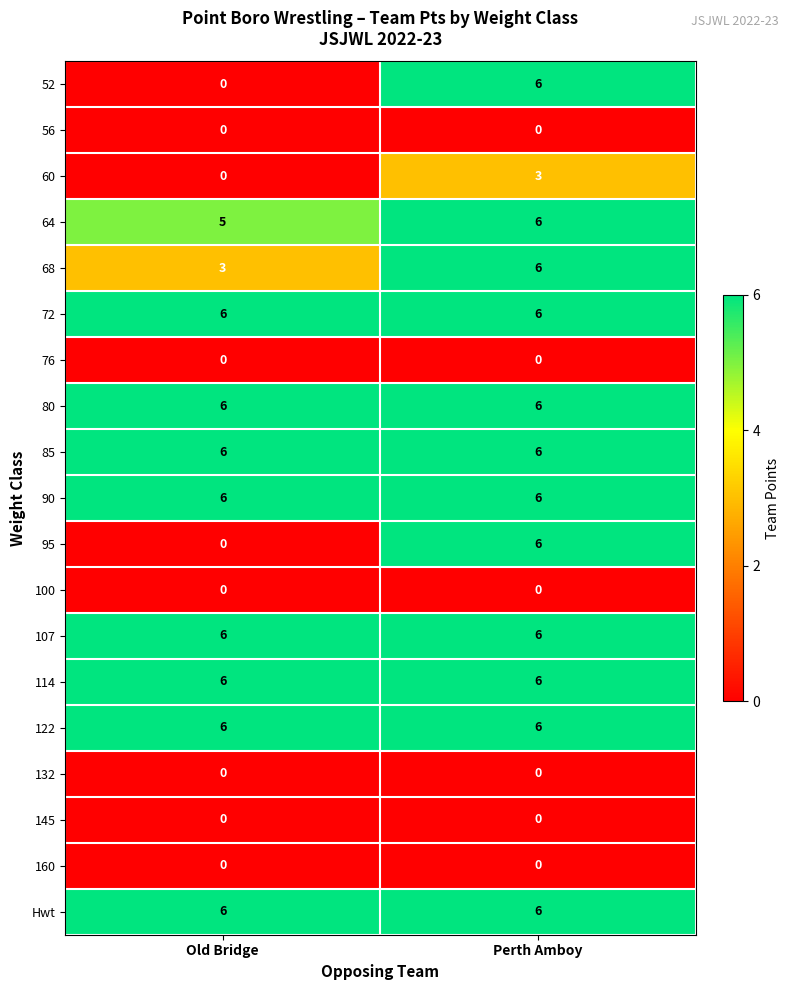

The value of 64 at Old Bridge is 1. True or false?

False